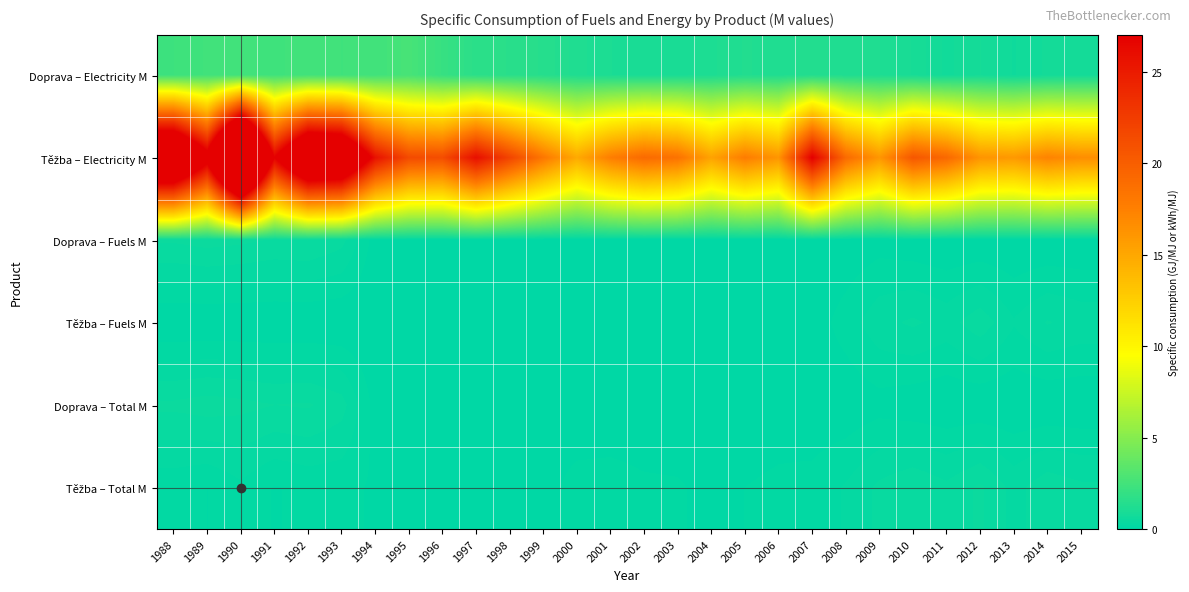

What is the total value across all series at 2002?

20.3